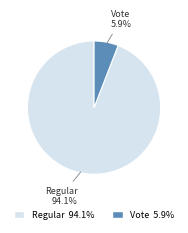

Which slice is the smallest?

Vote